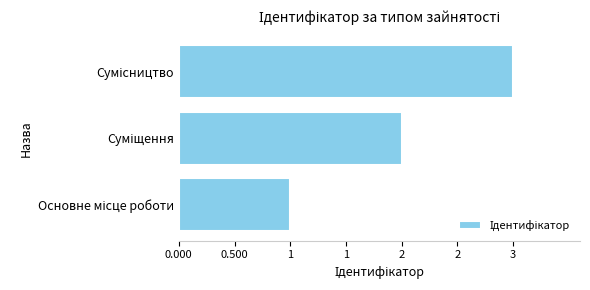

Does the chart contain any negative values?

No